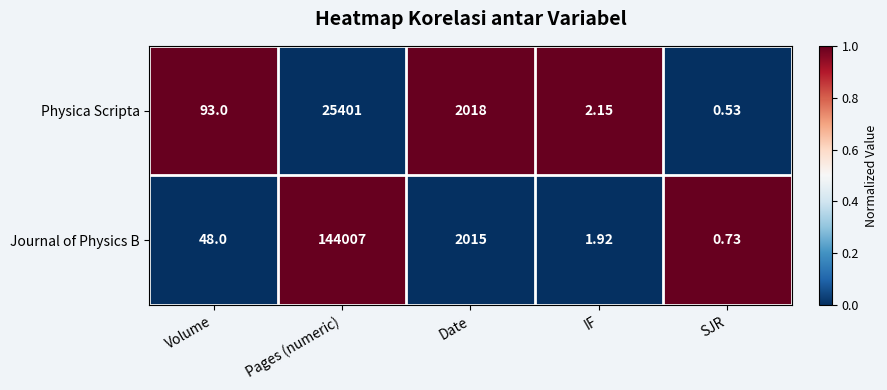

Which series has the widest spread of values?

Journal of Physics B